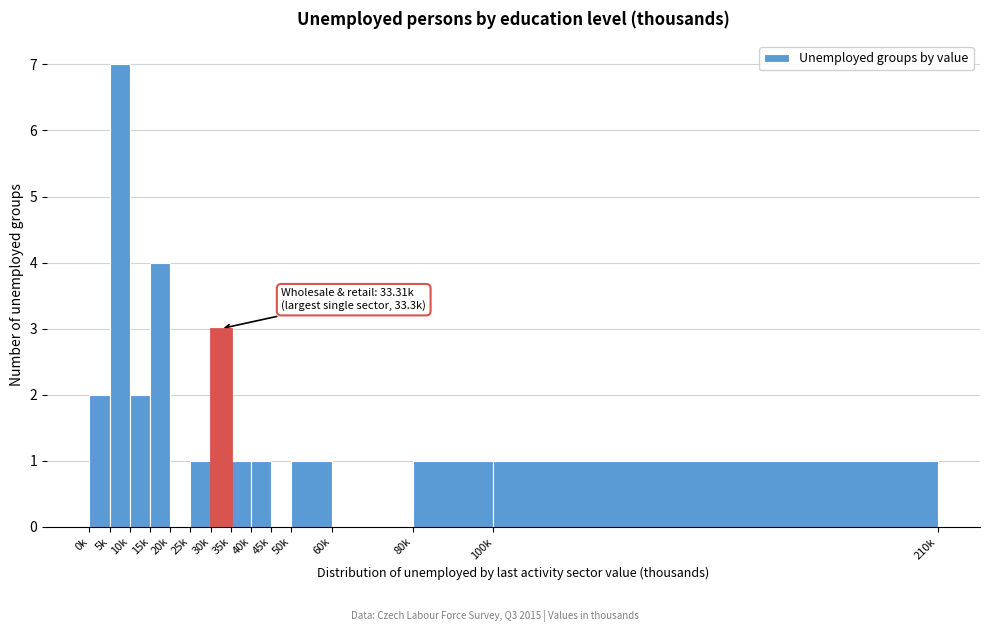

Reading right to left, what are all the values shown in this chart?

100k=1	80k=1	60k=0	50k=1	45k=0	40k=1	35k=1	30k=3	25k=1	20k=0	15k=4	10k=2	5k=7	0k=2